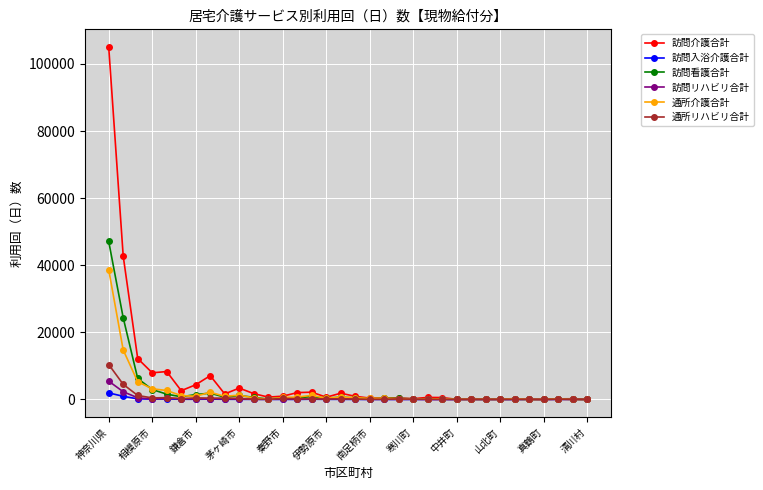

What is the highest value of the 訪問看護合計 series?

47091